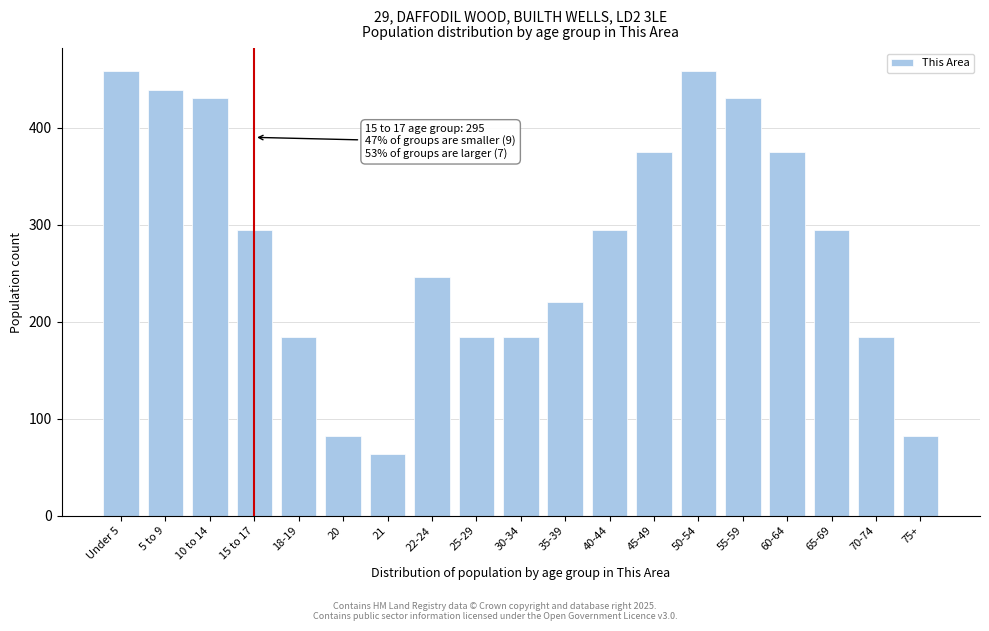

Reading right to left, extract all data points from this chart.

75+=82	70-74=184	65-69=295	60-64=375	55-59=431	50-54=459	45-49=375	40-44=295	35-39=220	30-34=184	25-29=184	22-24=246	21=64	20=82	18-19=184	15 to 17=295	10 to 14=431	5 to 9=439	Under 5=459